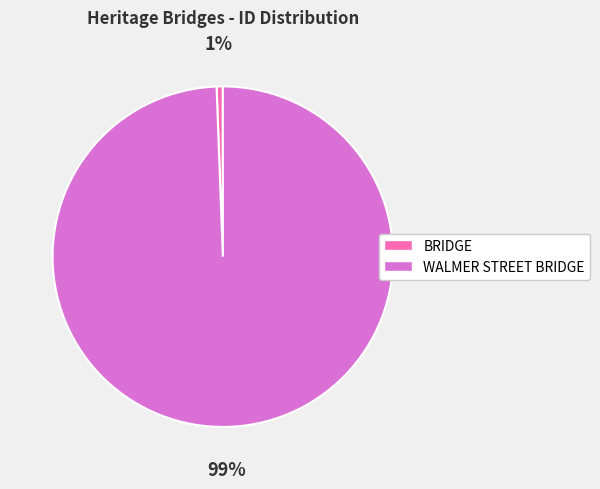

Do WALMER STREET BRIDGE and BRIDGE together represent more than half of the pie?

Yes